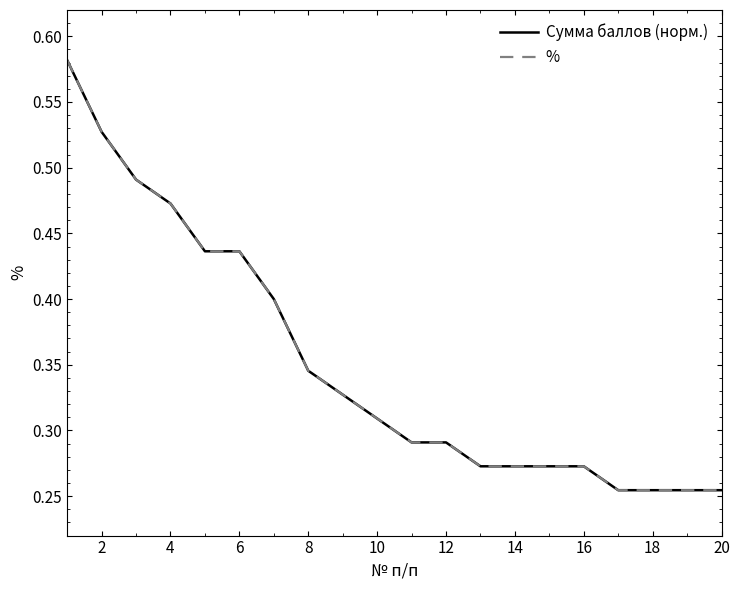

What is the difference between the maximum and minimum values in the % series?

0.3